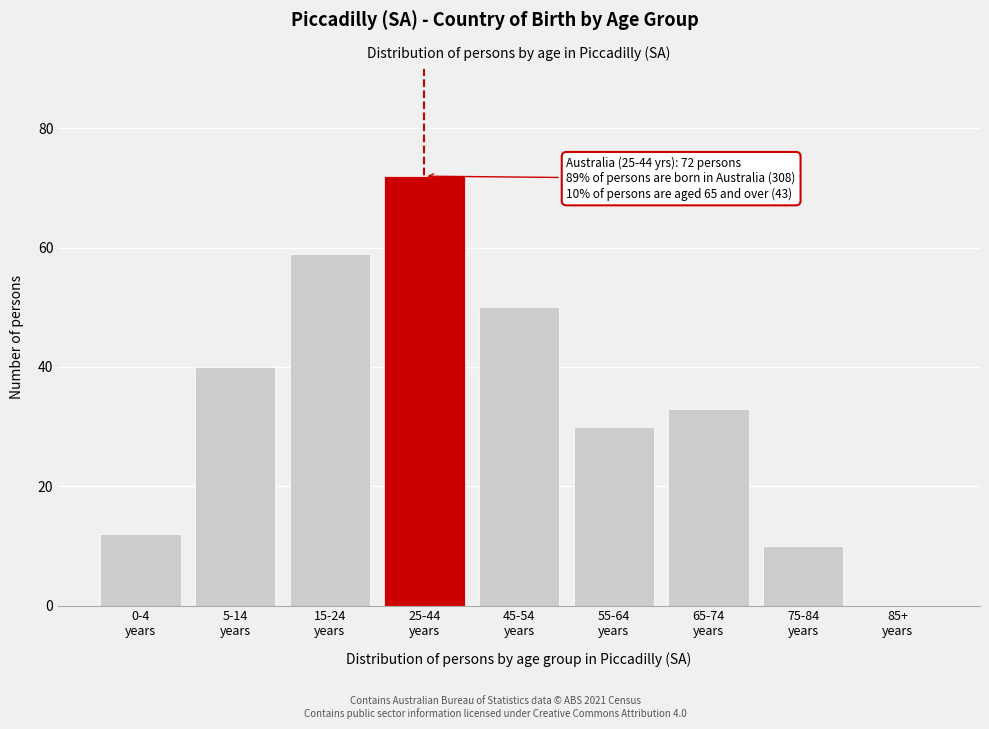

What is the greatest value displayed?

72